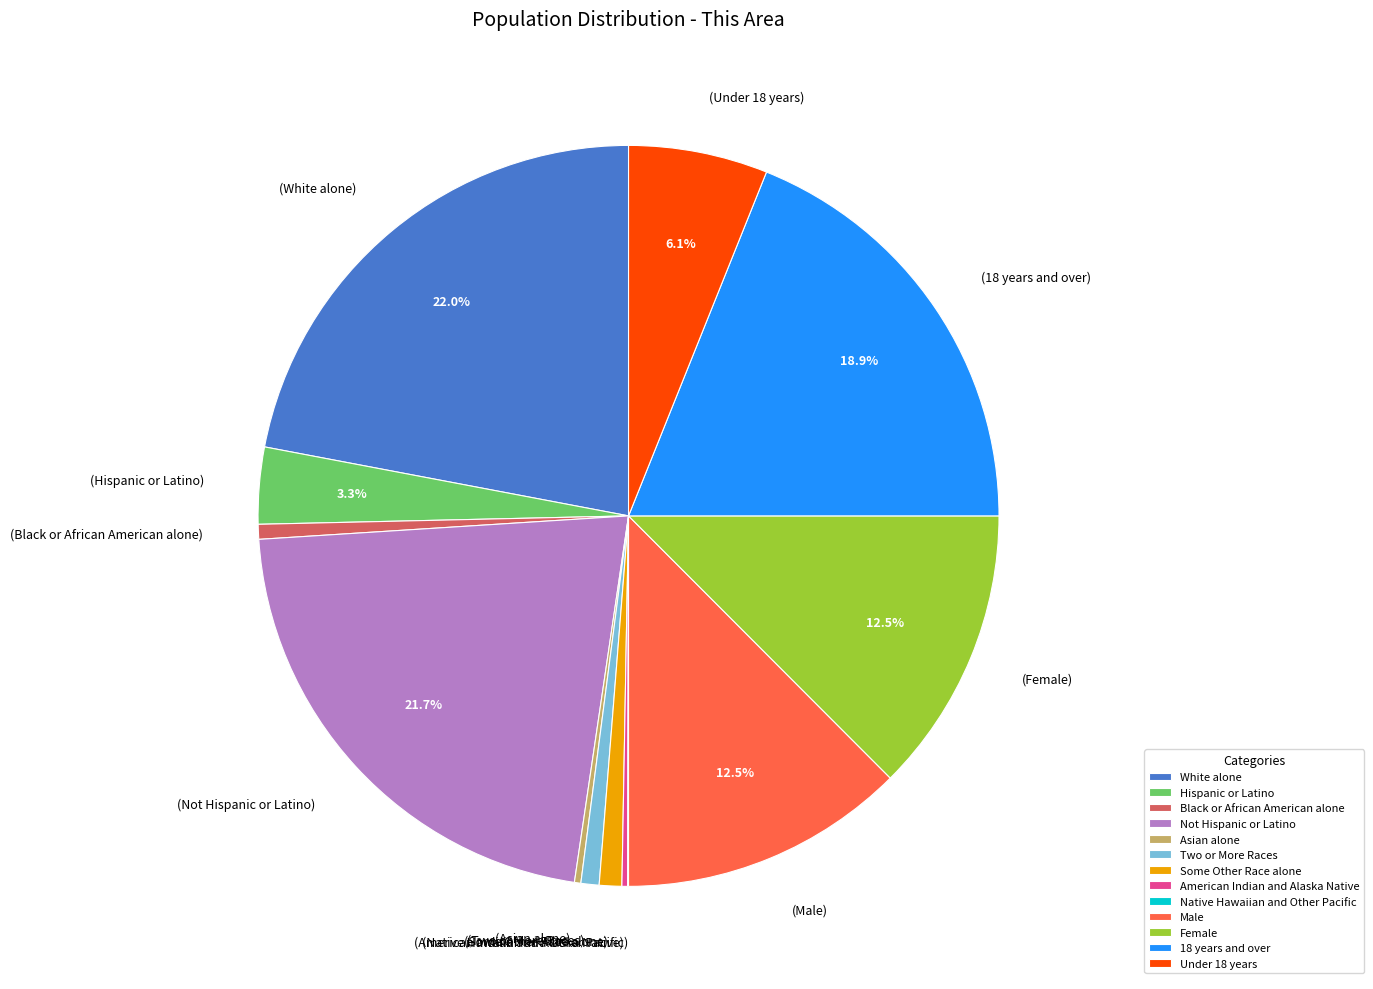

Approximately how many times larger is the value at Under 18 years compared to Black or African American alone?

9.4